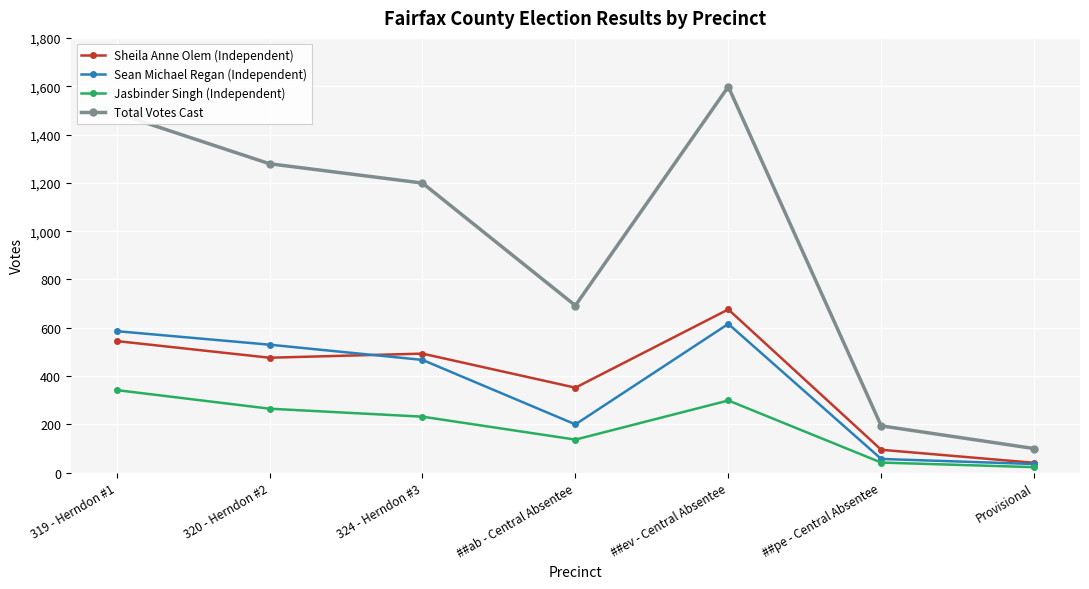

True or false: Sheila Anne Olem (Independent) and Total Votes Cast intersect in this chart.

False